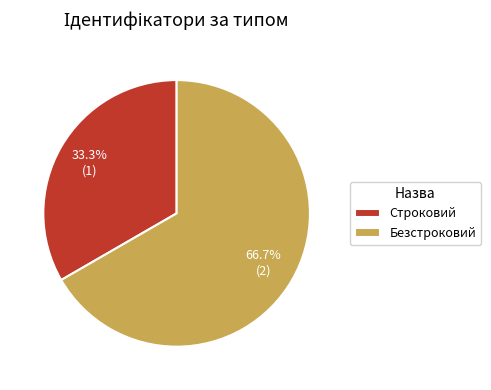

Rank the categories by value from highest to lowest.

Безстроковий, Строковий